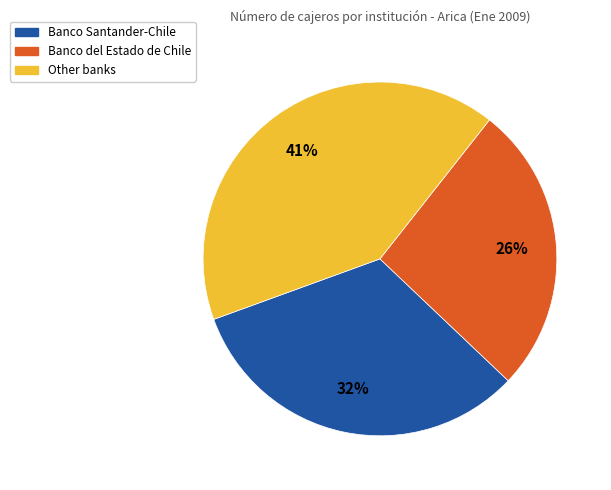

To the nearest percent, what is the difference between the largest and smallest slice percentages?

15%